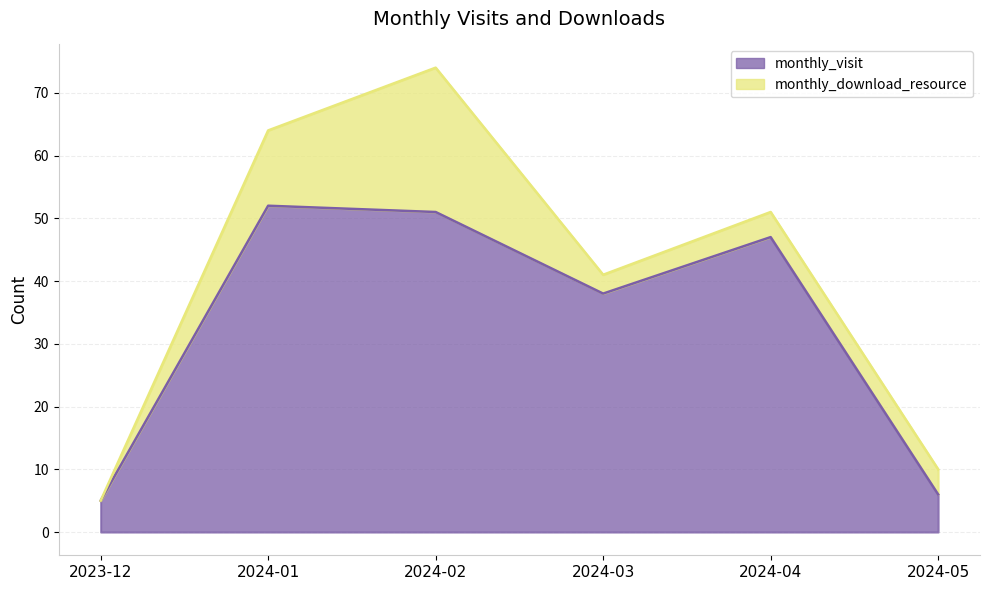

What is the ratio of the value at 2024-03 to the value at 2024-01?

0.7